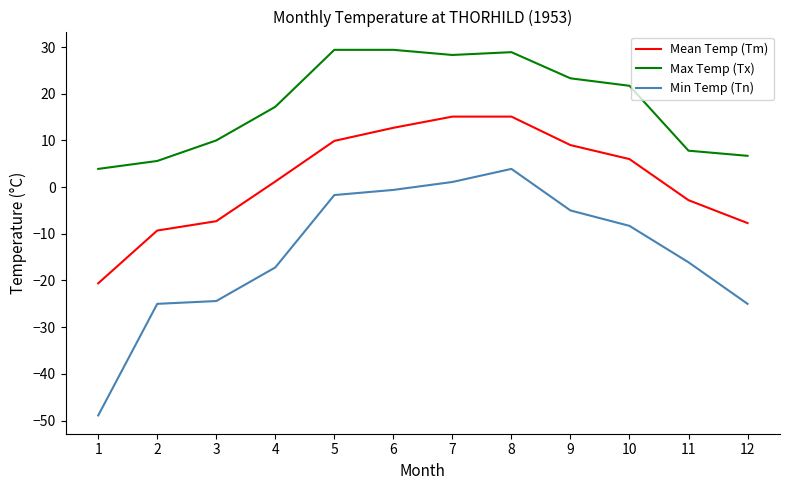

Reading right to left, list all the values displayed in this chart.

Mean Temp (Tm): 12=-7.7	11=-2.8	10=6.0	9=9.0	8=15.1	7=15.1	6=12.7	5=9.9	4=1.2	3=-7.3	2=-9.3	1=-20.6
Max Temp (Tx): 12=6.7	11=7.8	10=21.7	9=23.3	8=28.9	7=28.3	6=29.4	5=29.4	4=17.2	3=10.0	2=5.6	1=3.9
Min Temp (Tn): 12=-25.0	11=-16.1	10=-8.3	9=-5.0	8=3.9	7=1.1	6=-0.6	5=-1.7	4=-17.2	3=-24.4	2=-25.0	1=-48.9